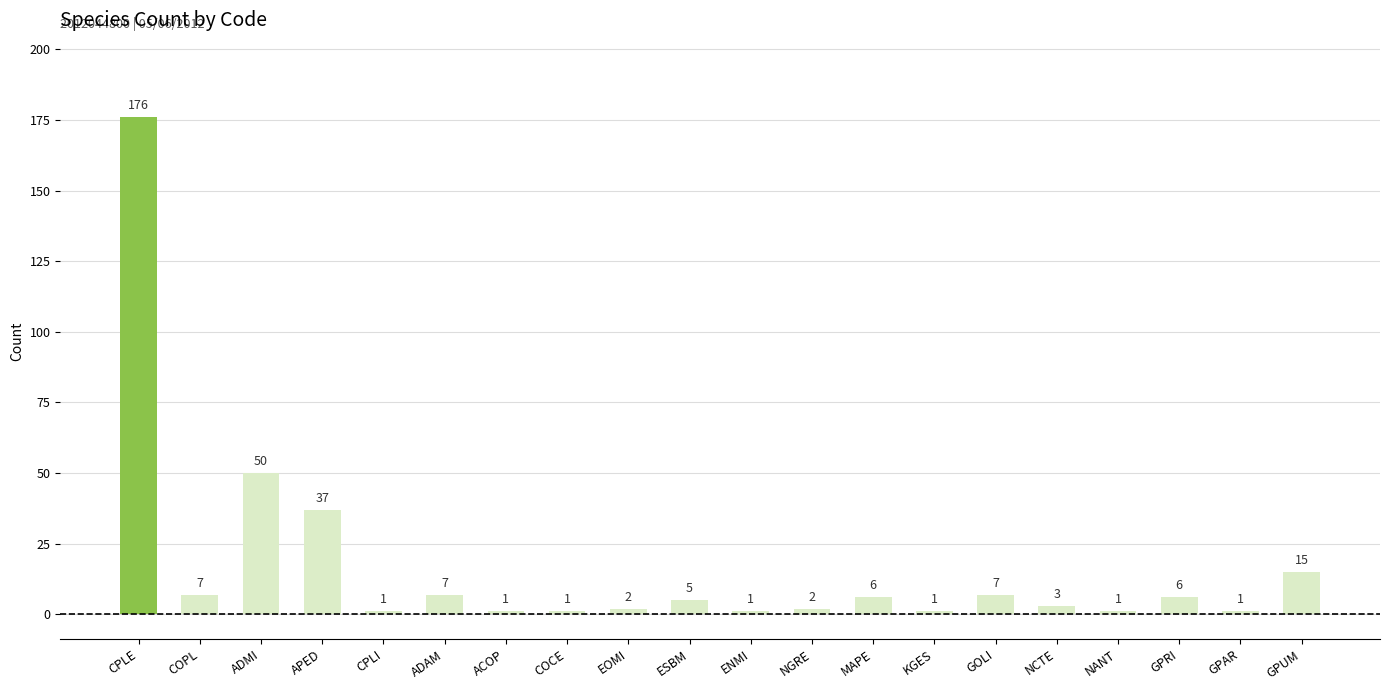

What is the greatest value displayed?

176